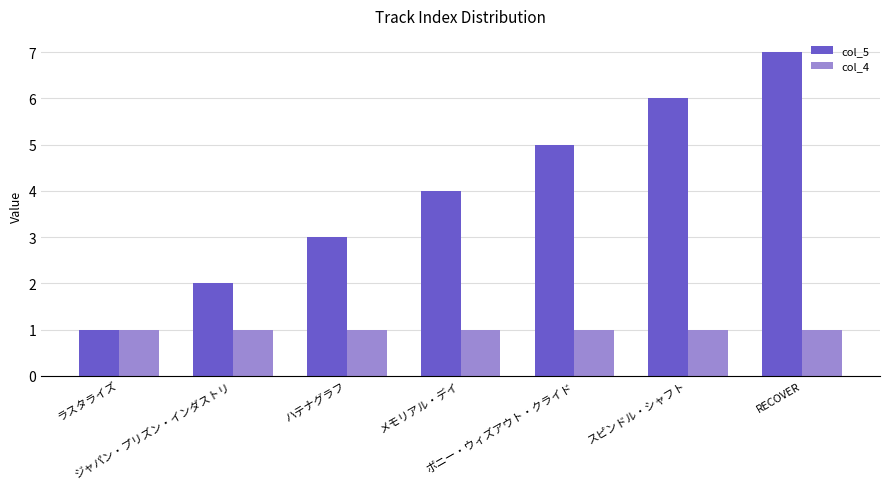

Reading left to right, list all the values displayed in this chart.

col_5: ラスタライズ=1	ジャパン・プリズン・インダストリ=2	ハテナグラフ=3	メモリアル・デイ=4	ボニー・ウィズアウト・クライド=5	スピンドル・シャフト=6	RECOVER=7
col_4: ラスタライズ=1	ジャパン・プリズン・インダストリ=1	ハテナグラフ=1	メモリアル・デイ=1	ボニー・ウィズアウト・クライド=1	スピンドル・シャフト=1	RECOVER=1